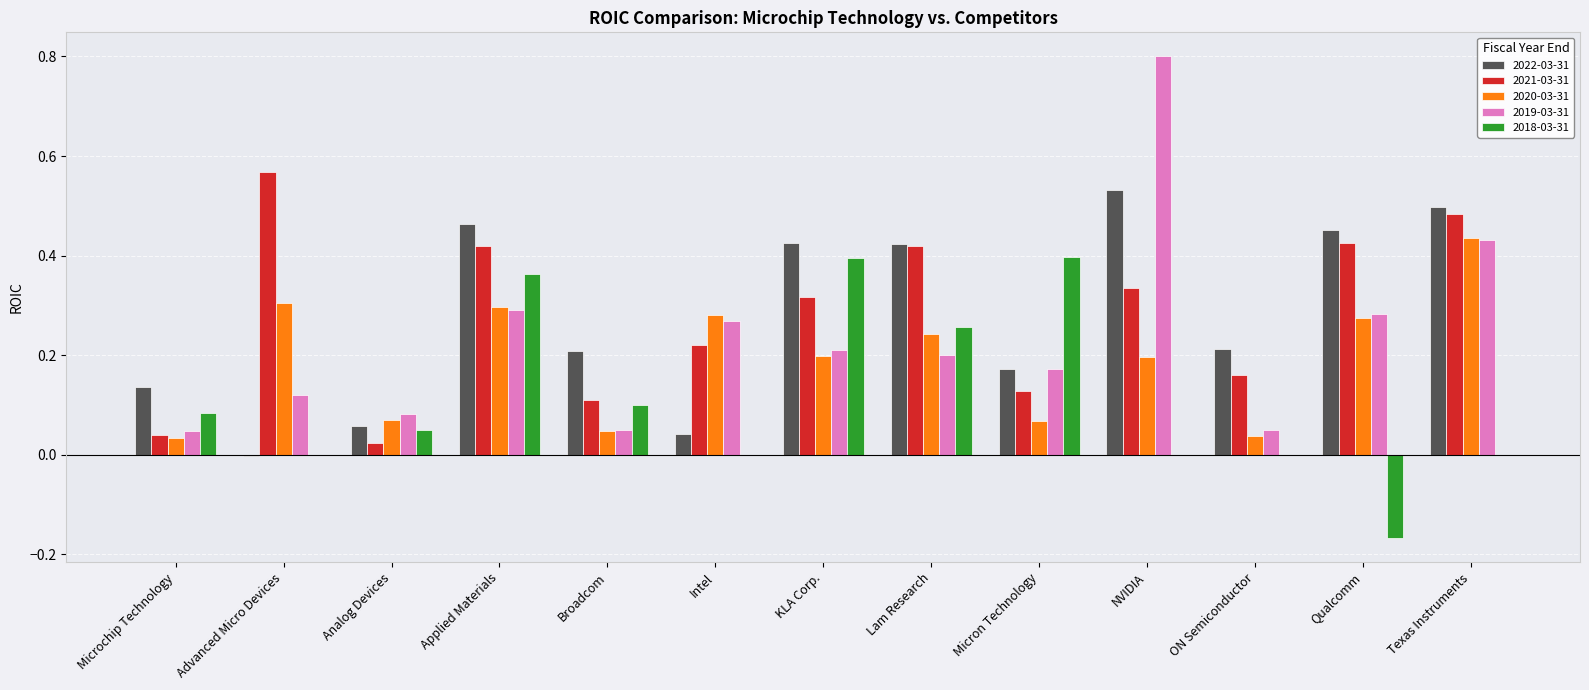

What is the greatest value displayed?

0.8